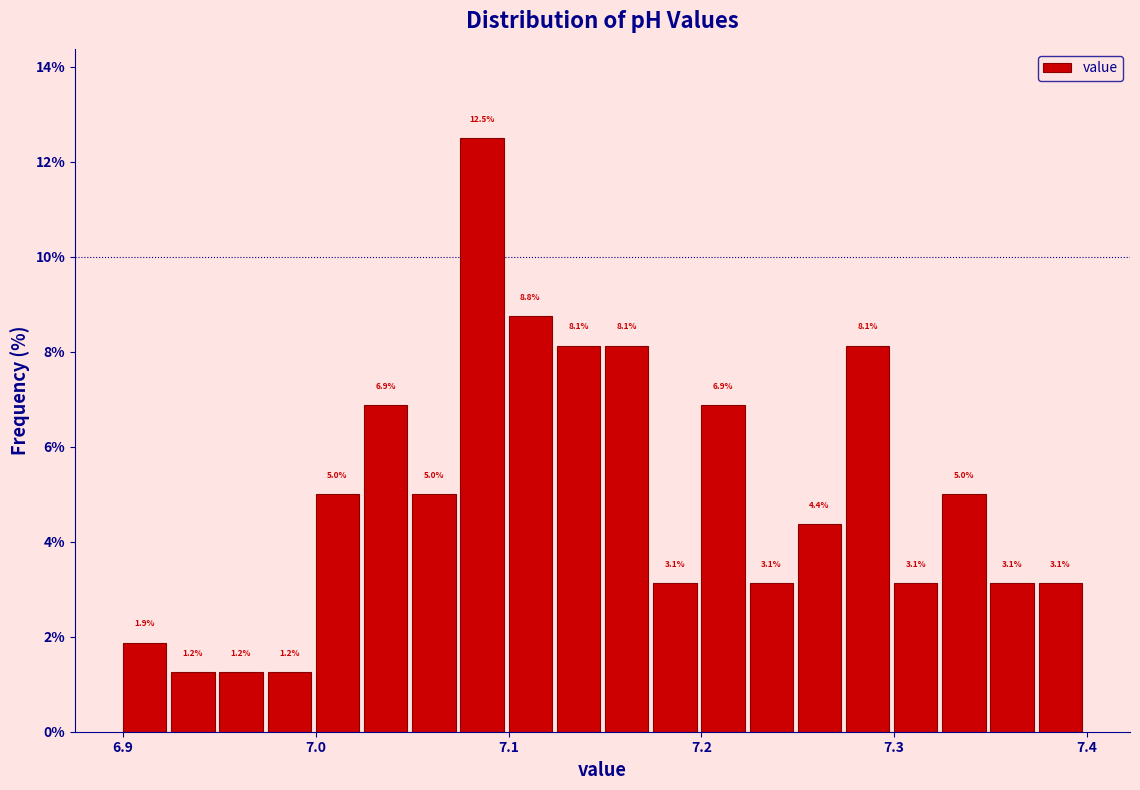

Around what value on the x-axis is the tallest bar? Give the approximate position of its centre, as read against the axis.

7.09